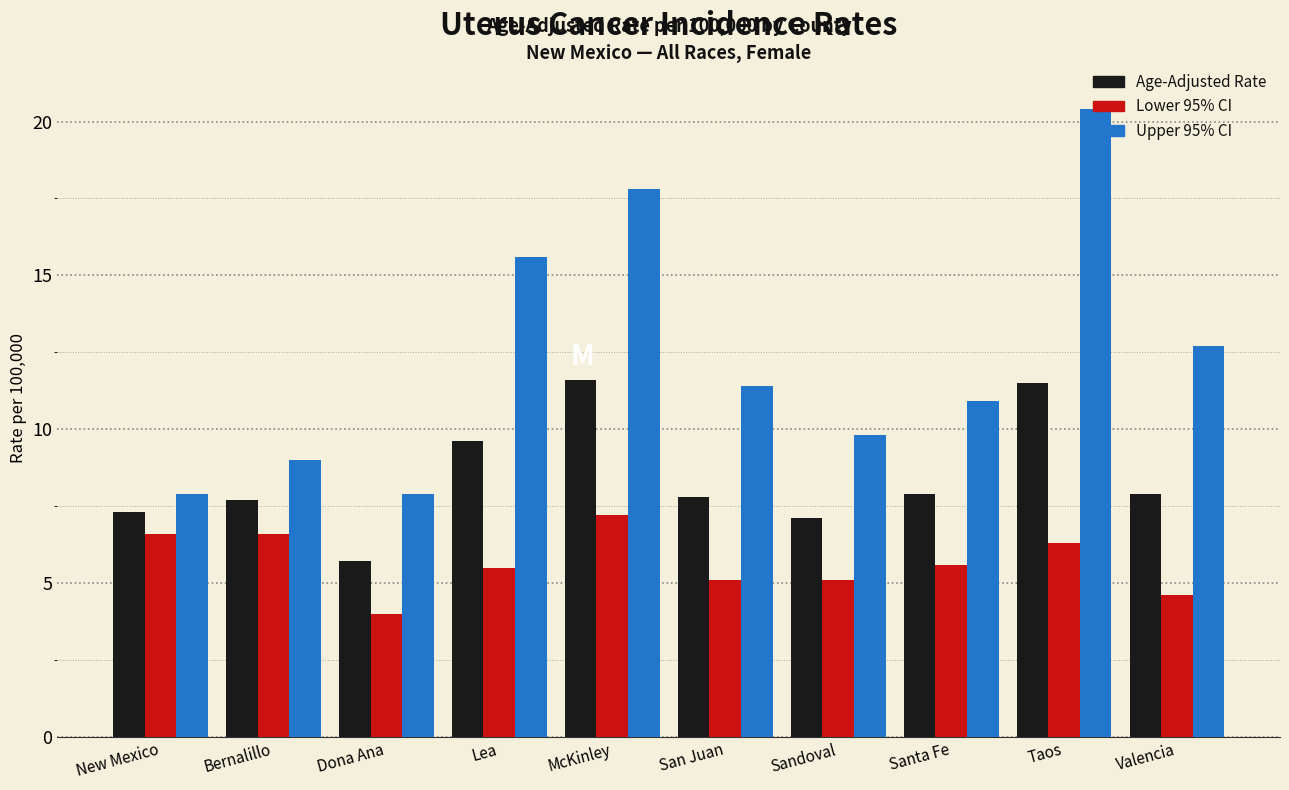

Reading left to right, list all the values displayed in this chart.

Age-Adjusted Rate: 7.3	7.7	5.7	9.6	11.6	7.8	7.1	7.9	11.5	7.9
Lower 95% CI: 6.6	6.6	4.0	5.5	7.2	5.1	5.1	5.6	6.3	4.6
Upper 95% CI: 7.9	9.0	7.9	15.6	17.8	11.4	9.8	10.9	20.4	12.7